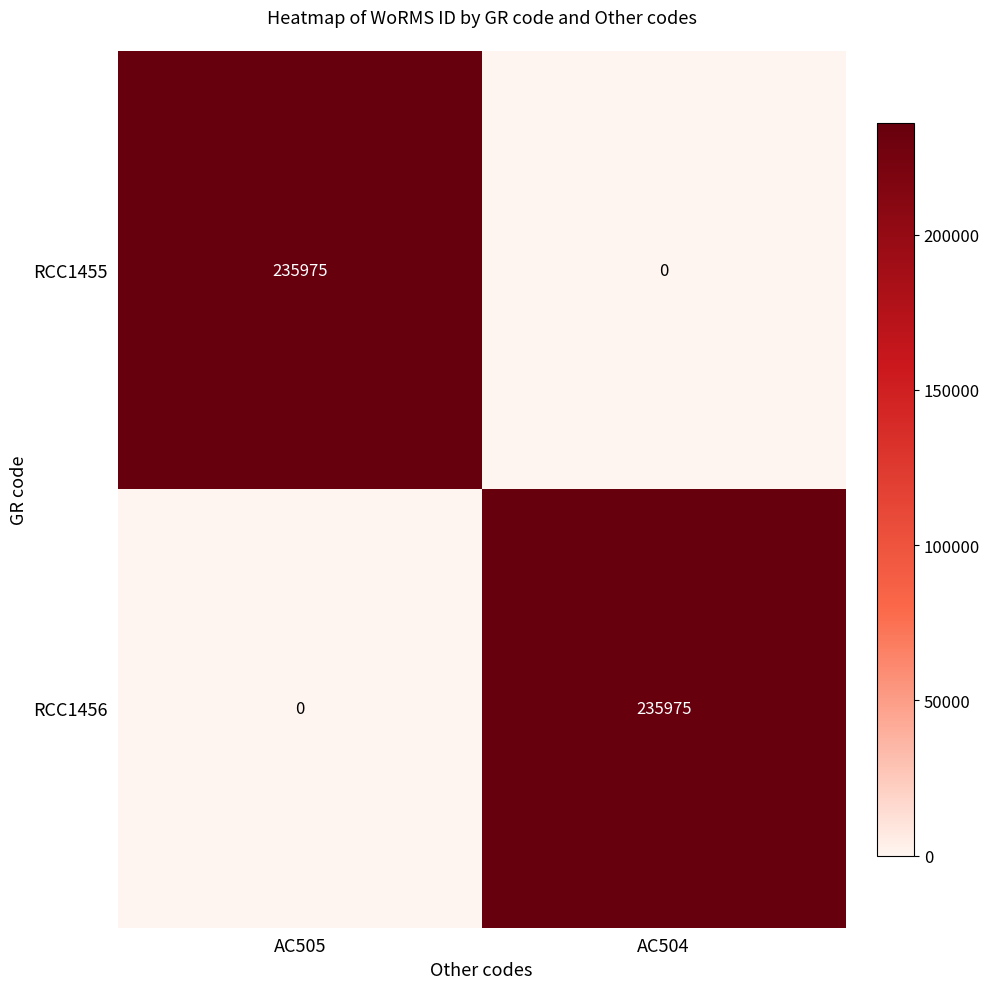

What is the difference between the highest and lowest values at AC504?

235975